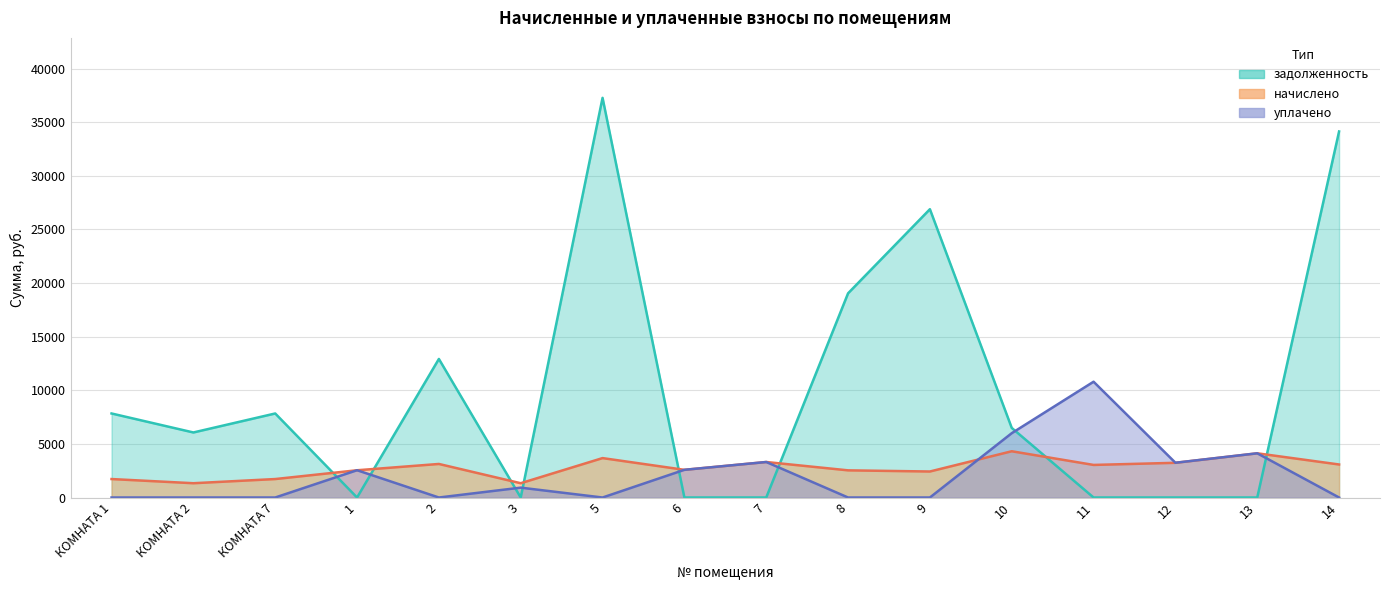

Reading left to right, what are all the values shown in this chart?

задолженность: КОМНАТА 1=7838.3	КОМНАТА 2=6067.2	КОМНАТА 7=7838.3	1=0.0	2=12923.5	3=0.0	5=37278.2	6=0.0	7=0.0	8=19045.8	9=26891.5	10=6492.6	11=0.0	12=0.0	13=0.0	14=34142.2
начислено: КОМНАТА 1=1722.2	КОМНАТА 2=1333.1	КОМНАТА 7=1722.2	1=2542.0	2=3129.8	3=1333.1	5=3676.3	6=2583.4	7=3312.0	8=2533.8	9=2426.0	10=4313.9	11=3038.8	12=3237.5	13=4123.4	14=3080.2
уплачено: КОМНАТА 1=0.0	КОМНАТА 2=0.0	КОМНАТА 7=0.0	1=2545.9	2=0.0	3=920.4	5=0.0	6=2583.4	7=3312.0	8=0.0	9=0.0	10=6000.0	11=10800.5	12=3242.5	13=4123.4	14=0.0